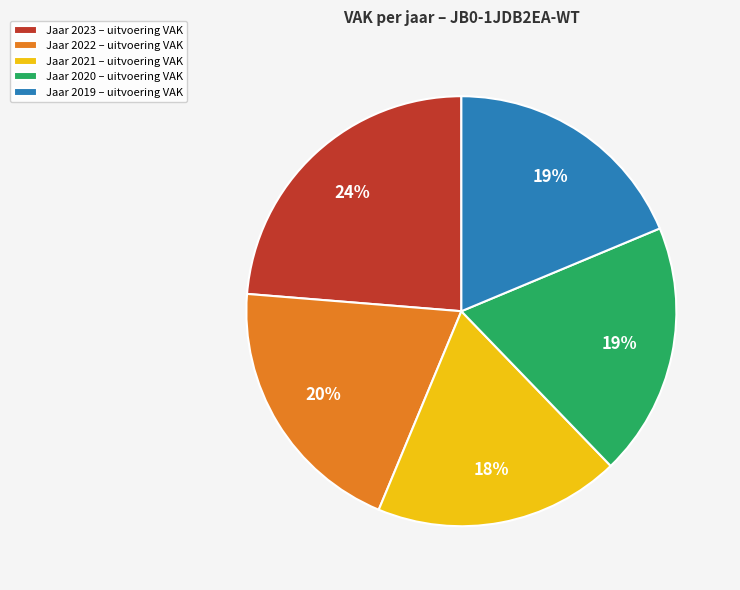

Is it true that Jaar 2021 – uitvoering VAK is 18% of the pie?

True